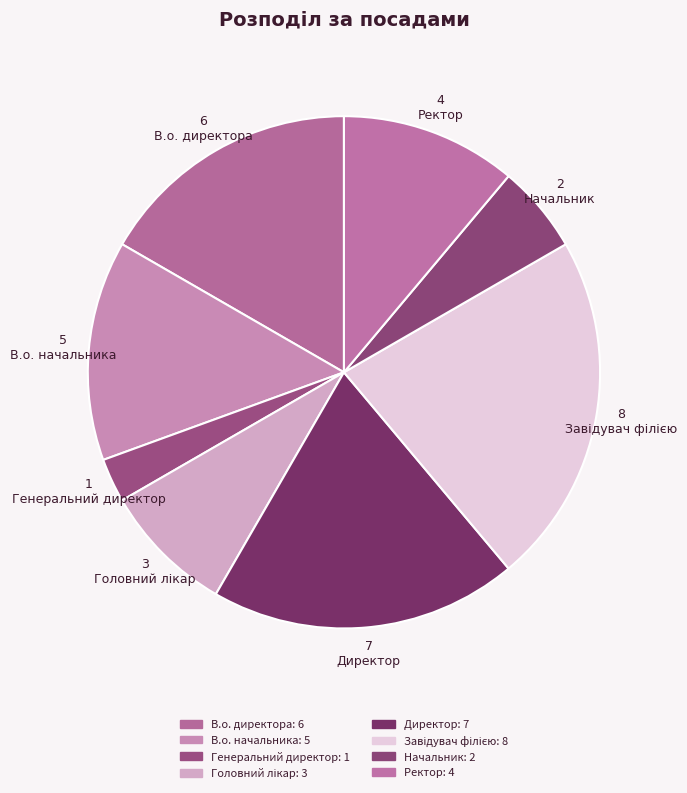

How many slices are in this pie chart?

8